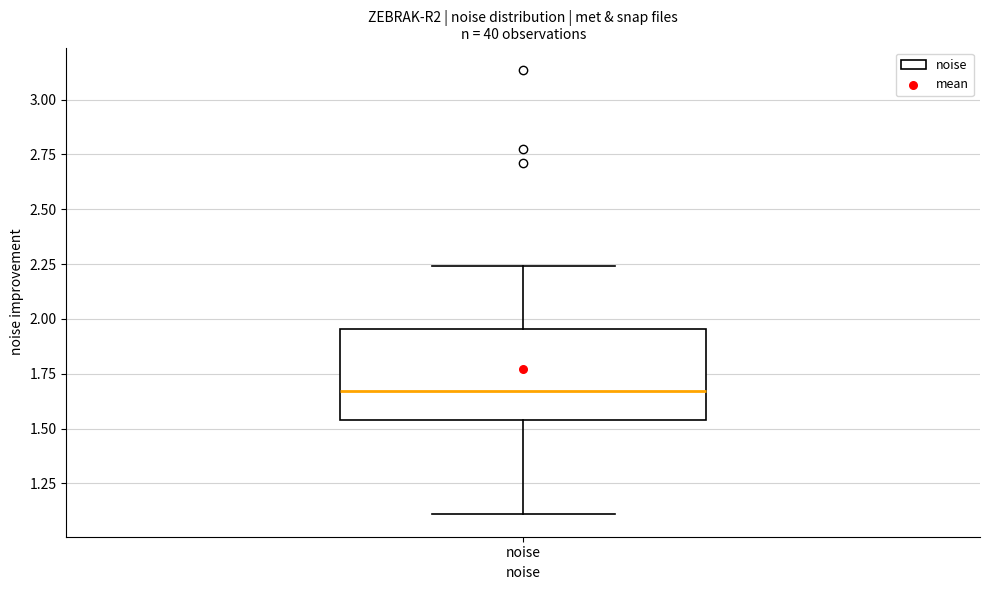

Read this box plot against the y-axis: the position of the median line, the range covered by the box, and the ends of both whiskers. The values are not printed on the chart, so give them approximately, as read against the axis.

median 1.65, box 1.55 to 1.95, whiskers 1.10 to 2.25